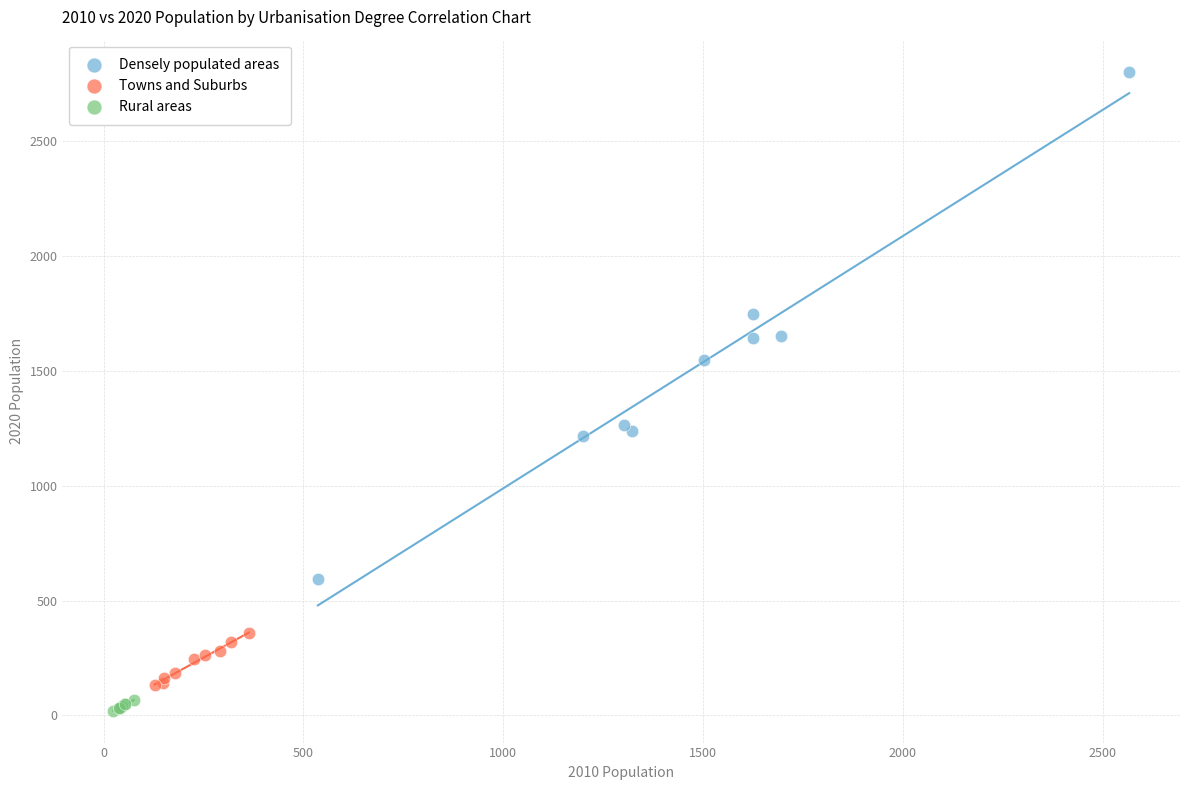

Which series has the widest spread of Y values?

Densely populated areas